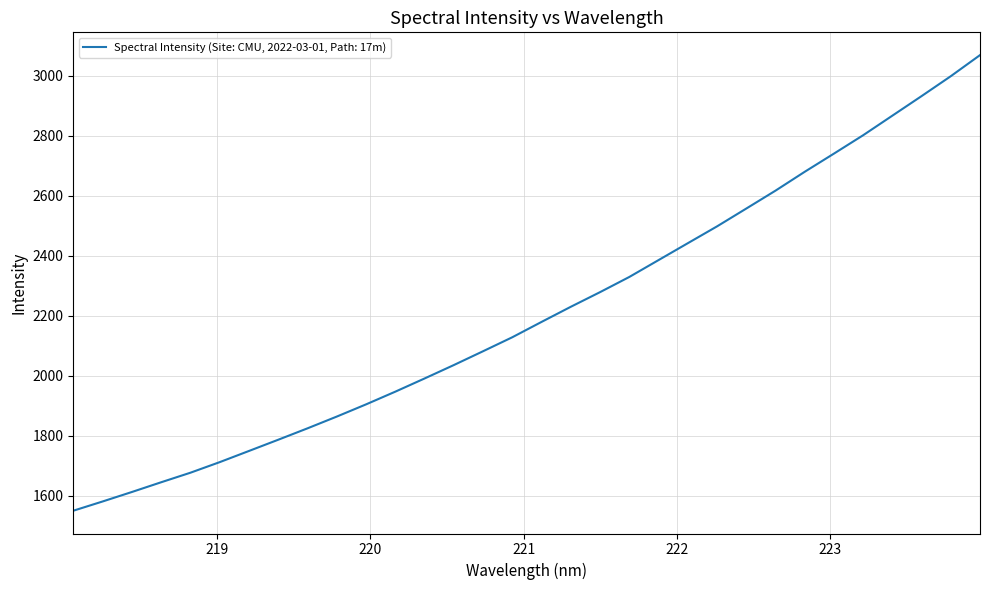

What is the difference between the maximum and minimum values?

1517.9